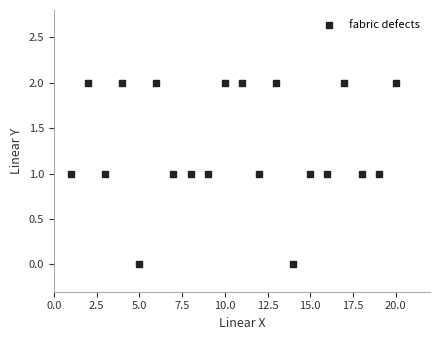

What is the range of X values (max minus min)?

19